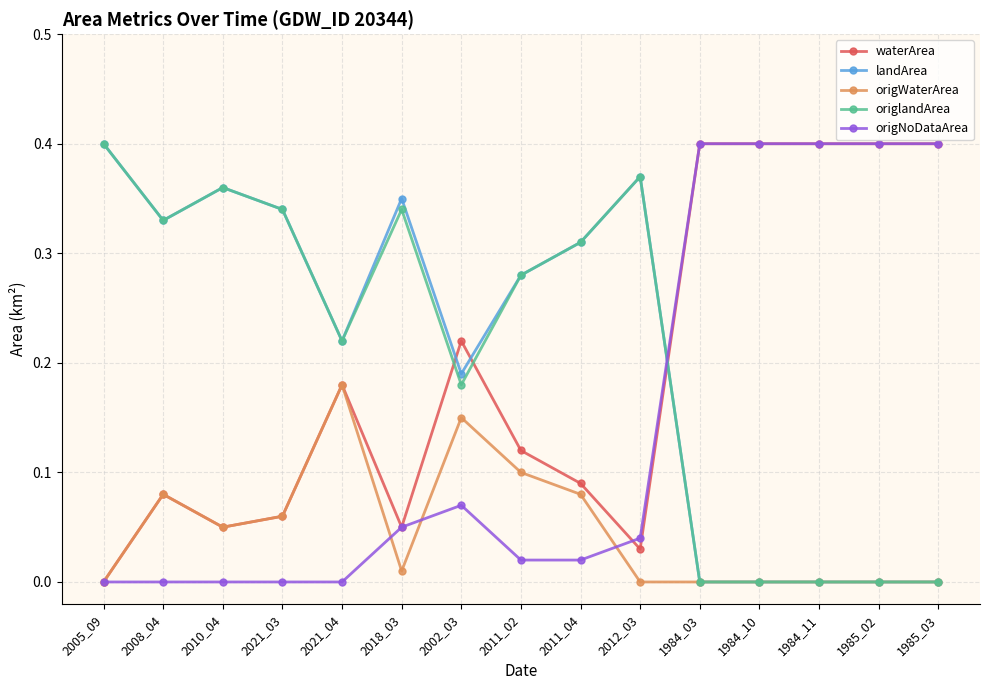

How many times do landArea and origNoDataArea cross each other?

1